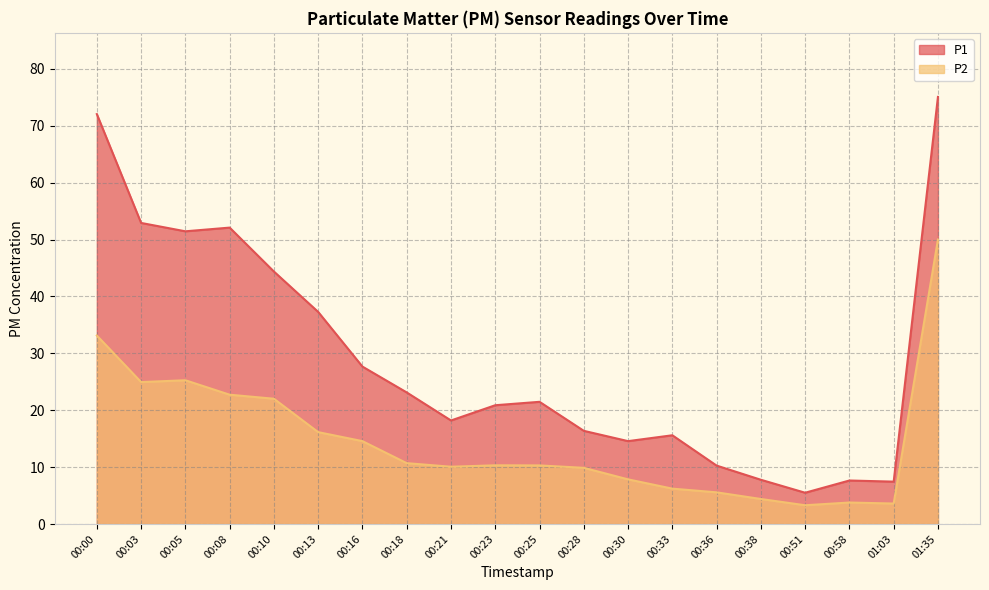

True or false: P1 has a value of 71.1 at 00:05.

False